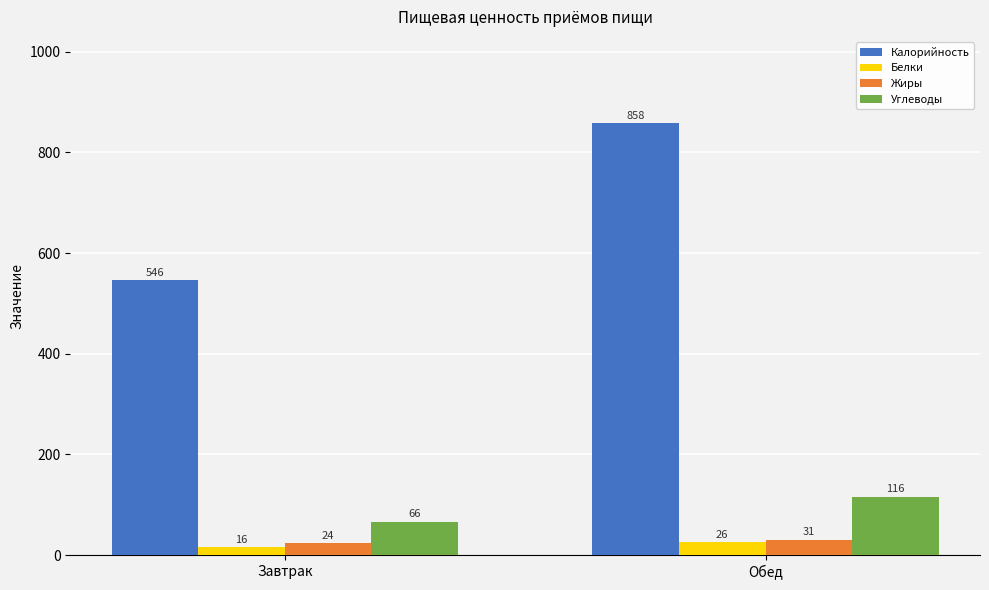

Reading left to right, list all the values displayed in this chart.

Калорийность: Завтрак=546	Обед=858
Белки: Завтрак=16	Обед=26
Жиры: Завтрак=24	Обед=31
Углеводы: Завтрак=66	Обед=116